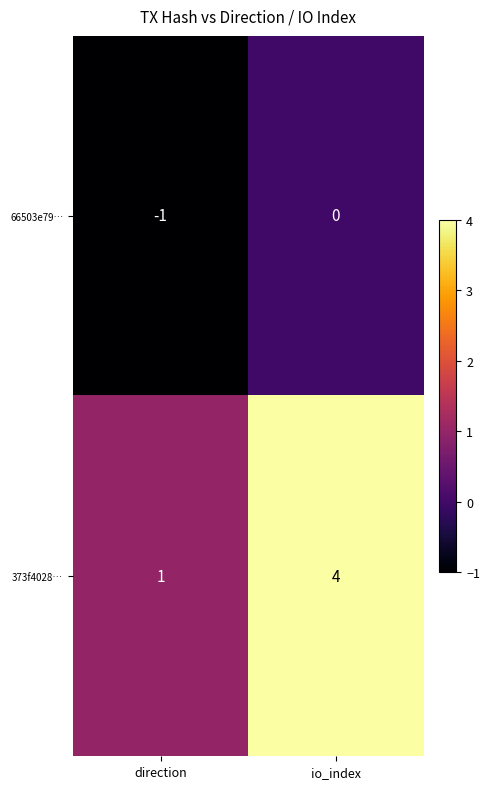

Reading right to left, what are all the values shown in this chart?

66503e79…: 0	-1
373f4028…: 4	1